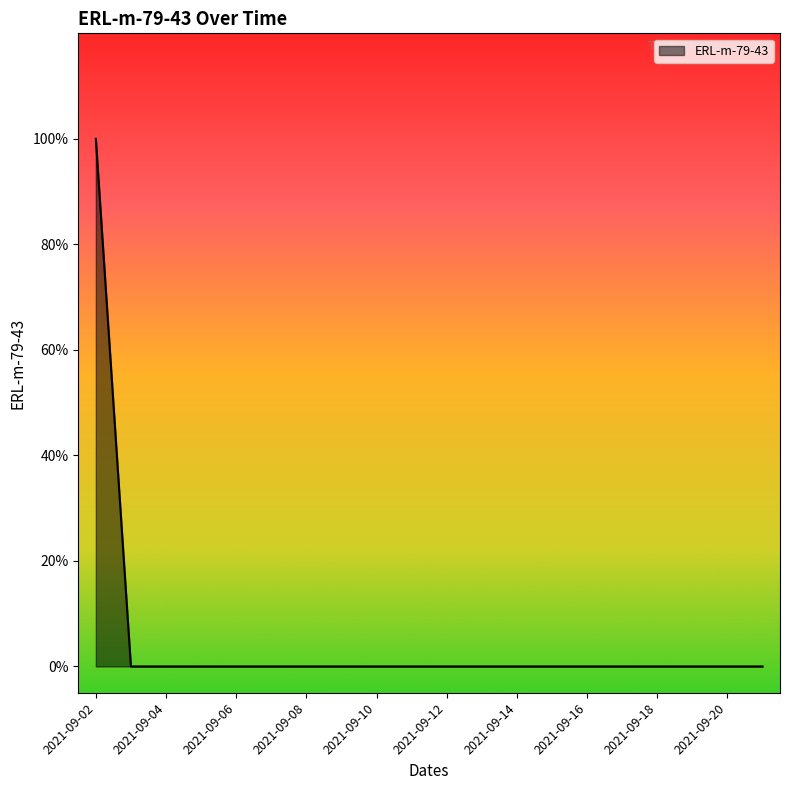

Does the chart display data point markers on the line(s)?

No